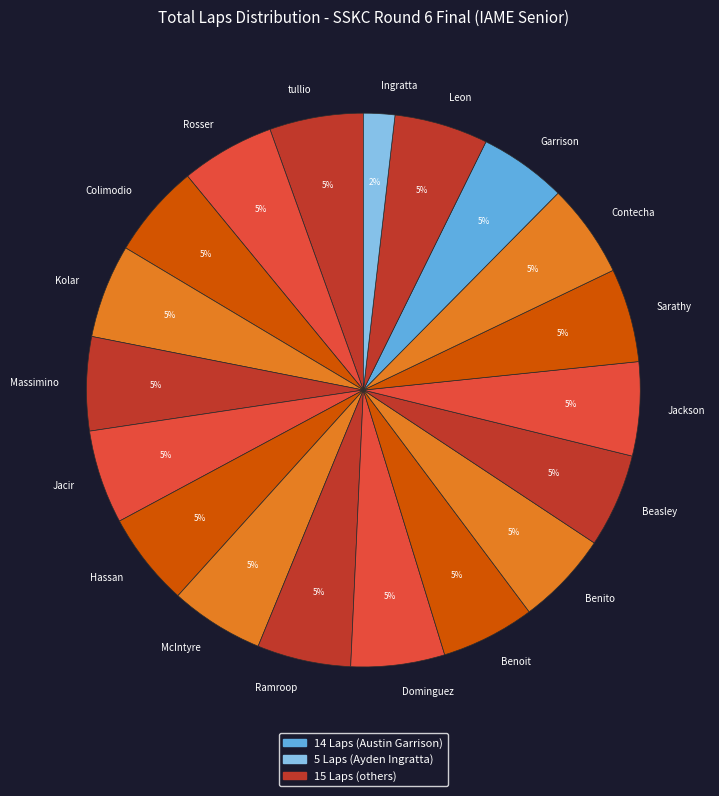

Combined, do tullio and Benito account for over 50%?

No